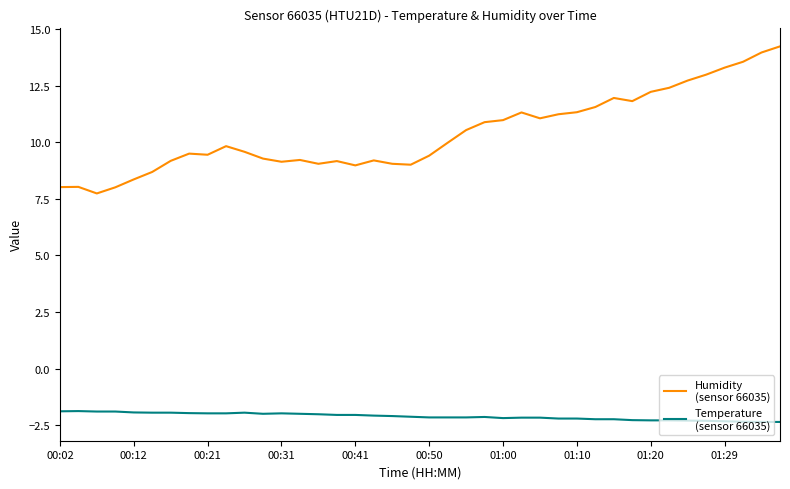

What is the maximum value shown in the chart?

14.2